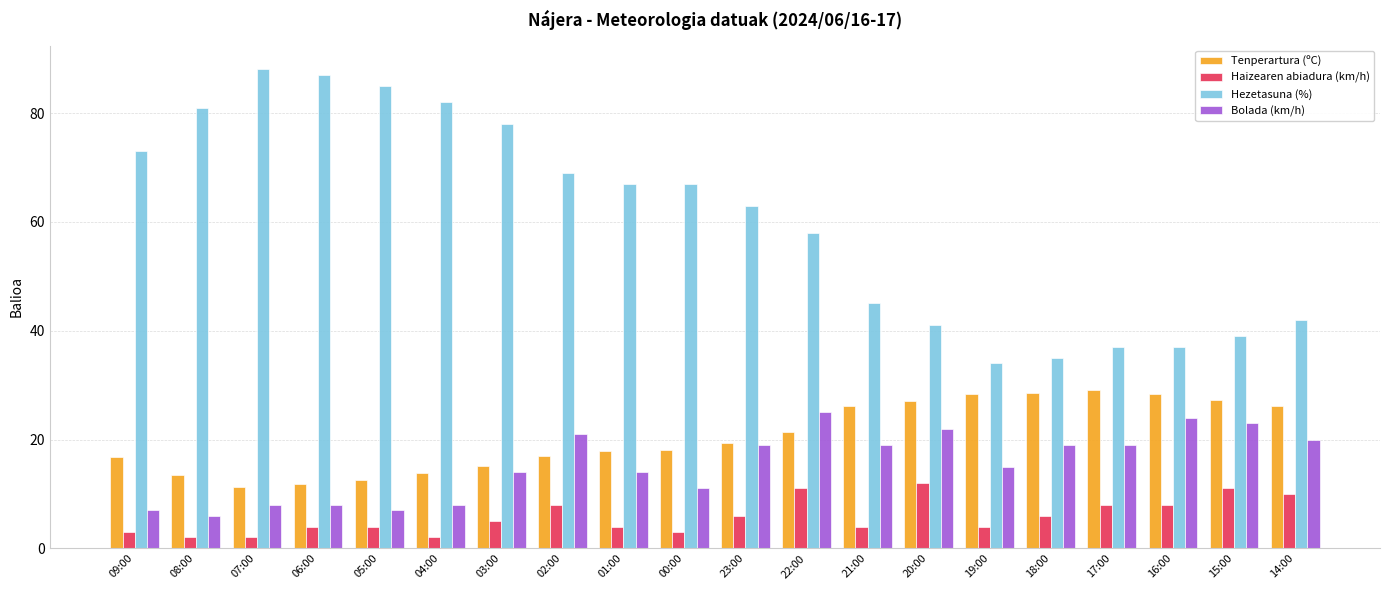

Is the value of Tenperartura (ºC) at 22:00 greater than the value of Haizearen abiadura (km/h) at 20:00?

Yes